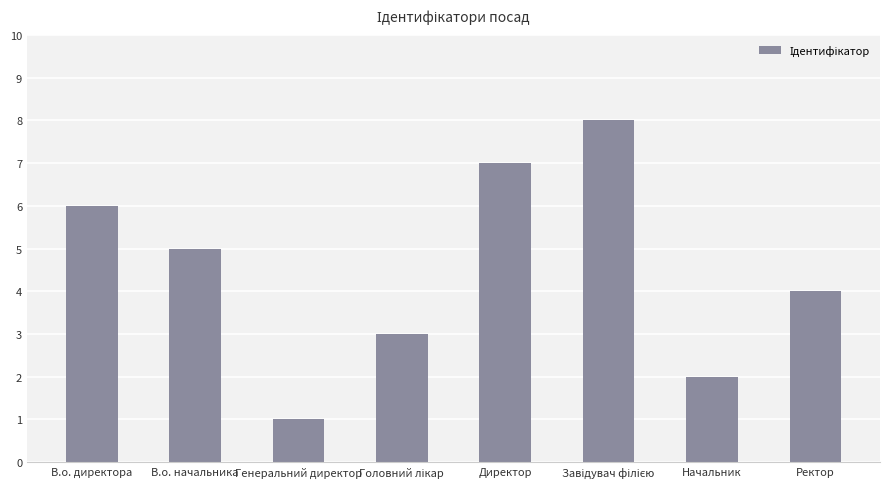

What is the maximum value shown in the chart?

8